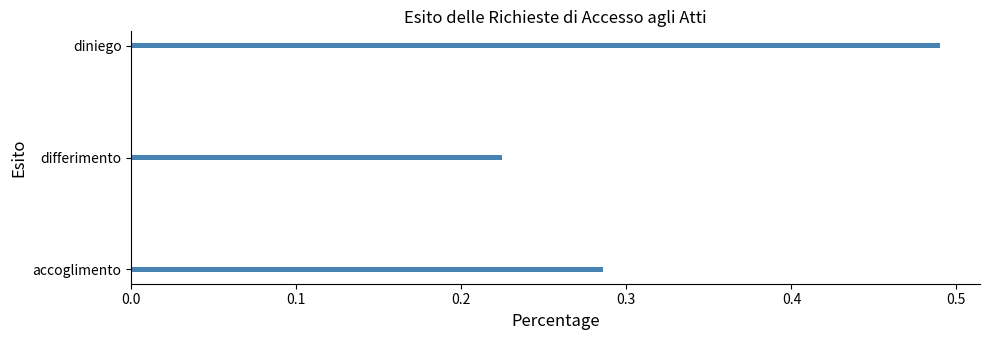

Are the bars grouped side by side (vs. stacked)?

No